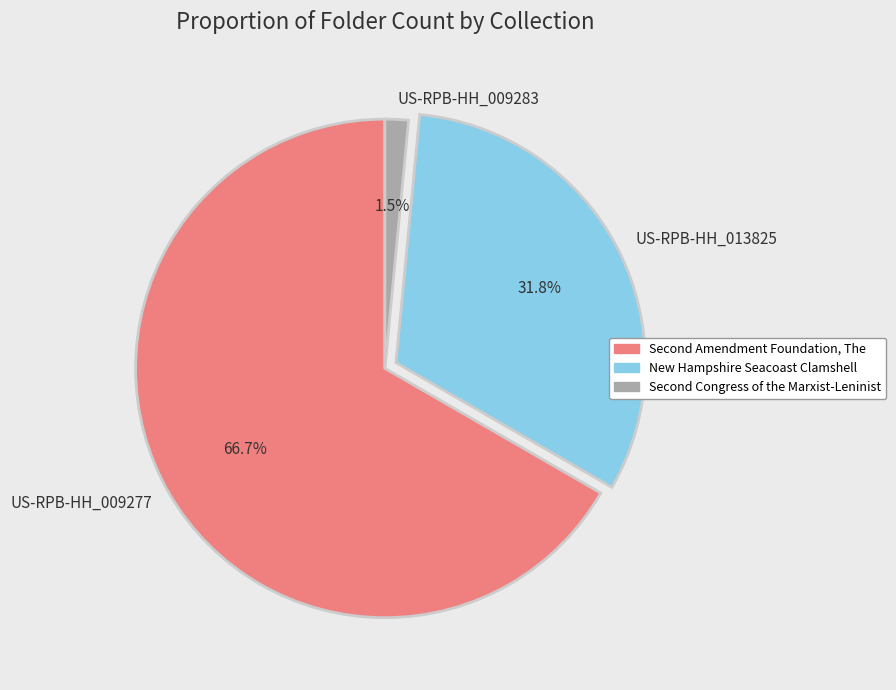

How many slices are in this pie chart?

3